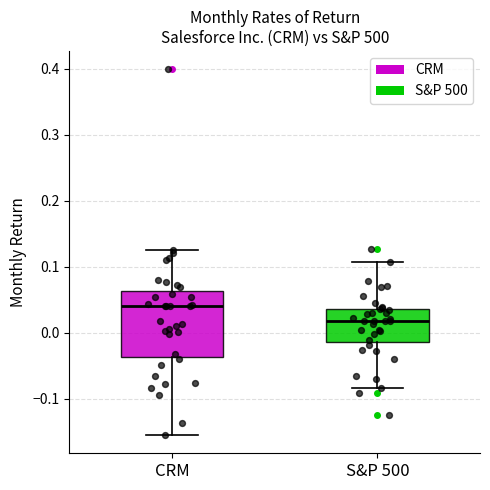

Reading left to right, transcribe this box plot: for each box, give where its median line is, the range the box spans, and where its two whiskers end, as read against the y-axis. The values are not printed on the chart, so give them approximately, as read against the axis.

CRM: median 0.04, box -0.04 to 0.06, whiskers -0.15 to 0.12
S&P 500: median 0.02, box -0.01 to 0.04, whiskers -0.08 to 0.11